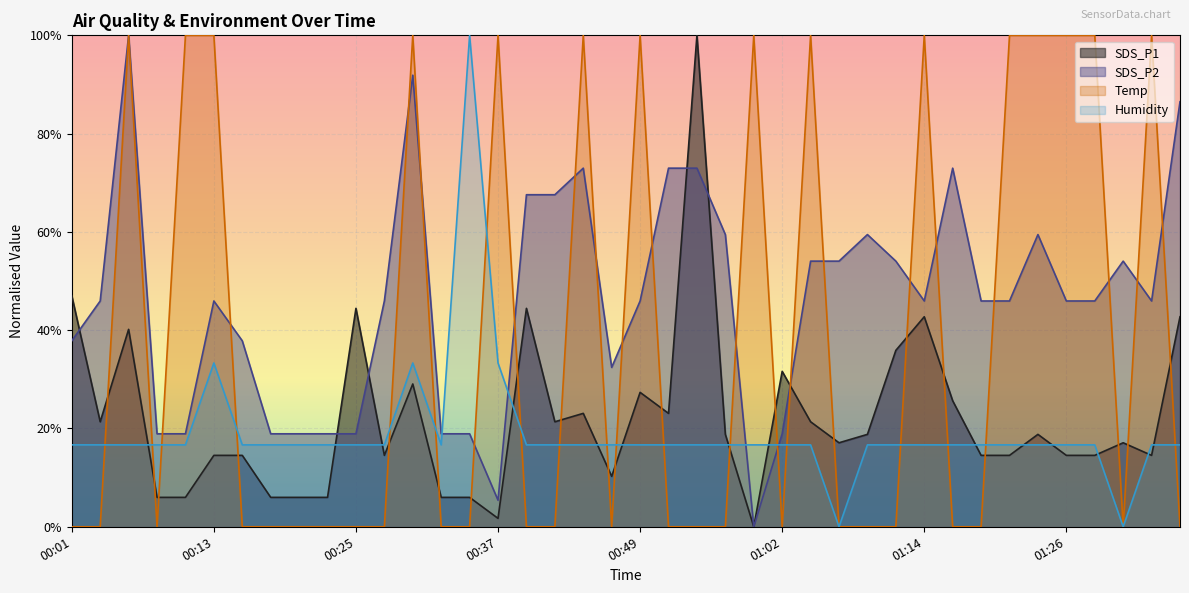

What are all the series names shown in the legend?

SDS_P1, SDS_P2, Temp, Humidity